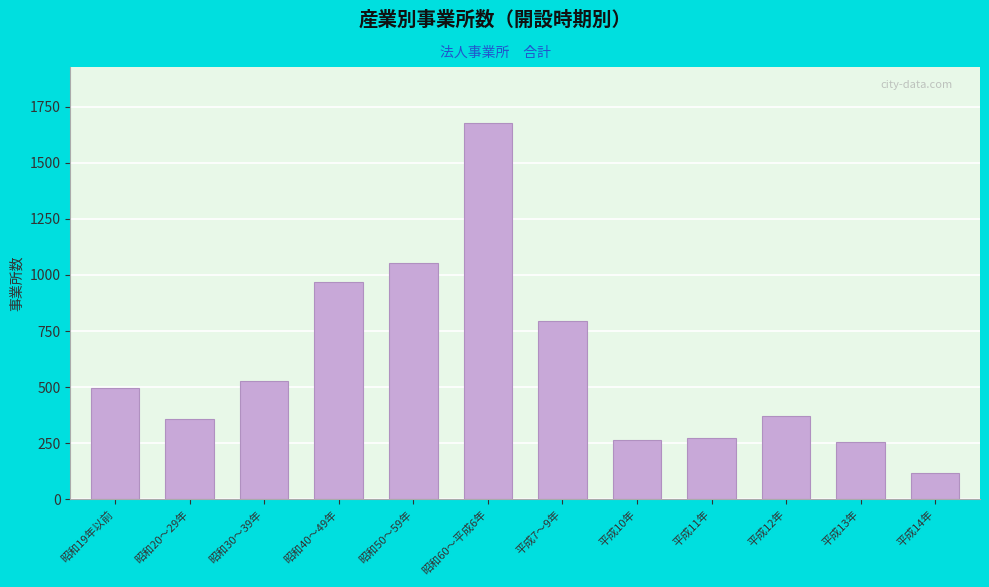

Which category has the lowest value across all series?

平成14年